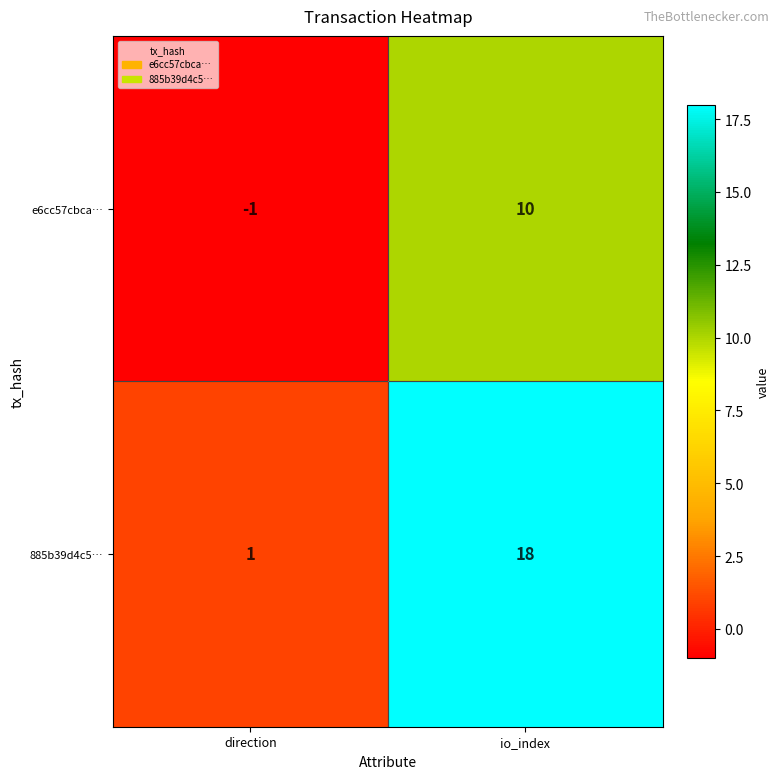

What is the greatest value displayed?

18